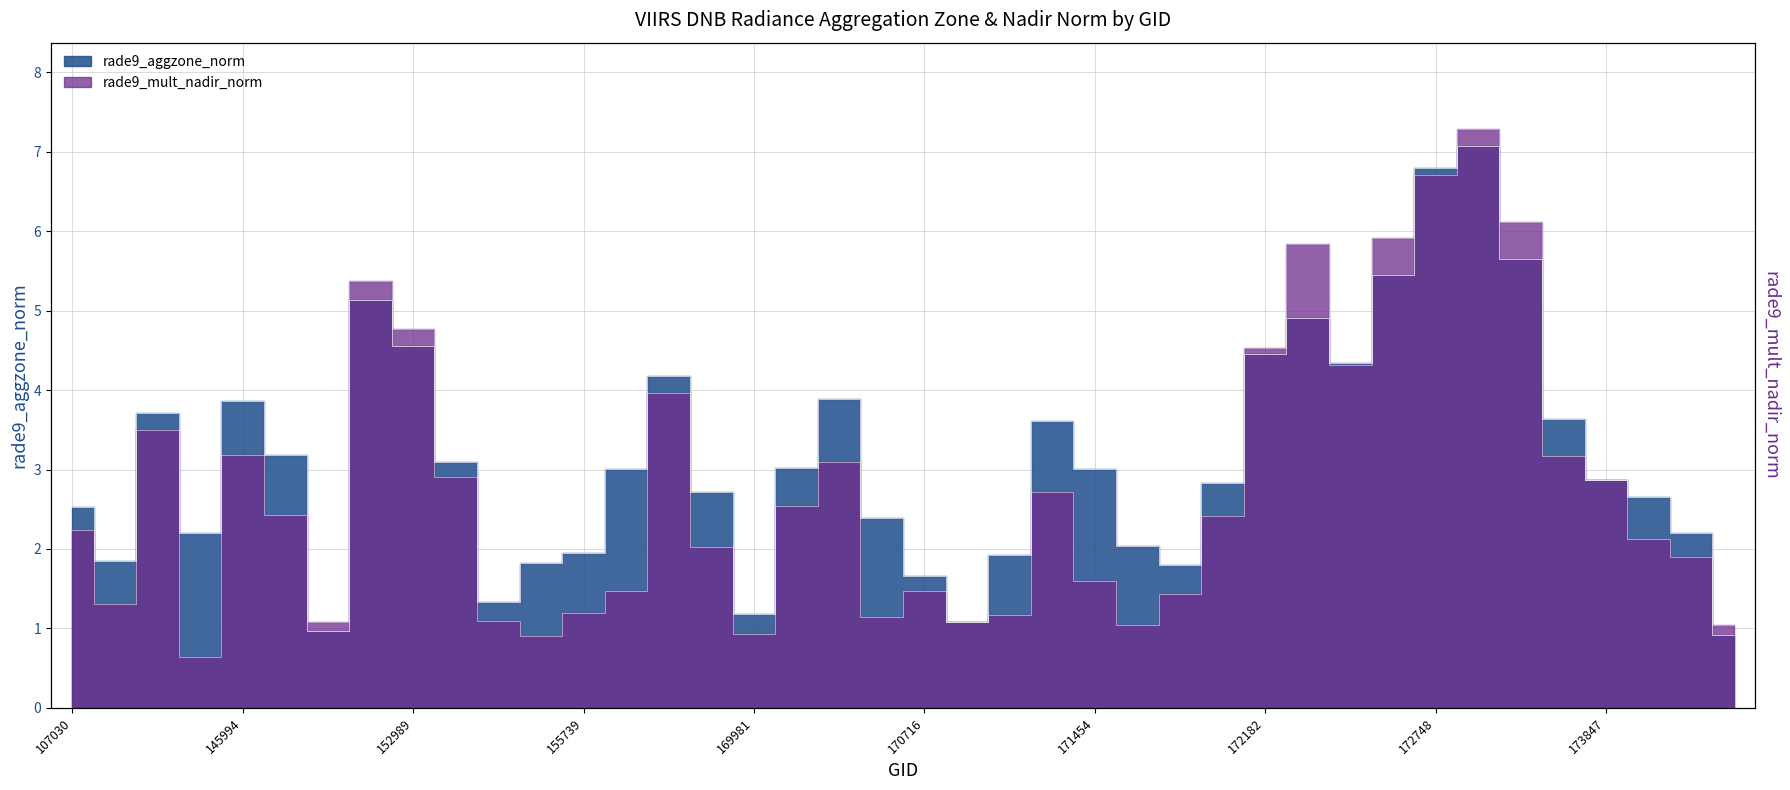

What are all the series names shown in the legend?

rade9_aggzone_norm, rade9_mult_nadir_norm